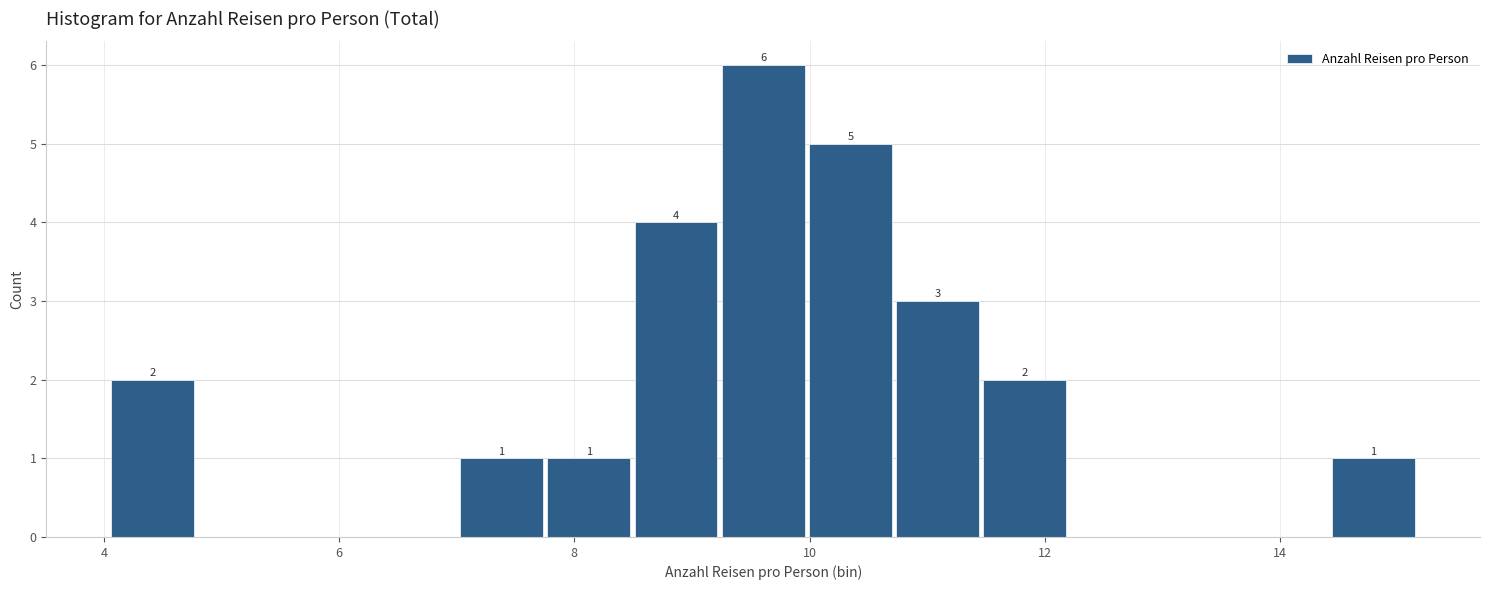

Read against the x-axis, roughly where is the centre of the tallest bar?

9.6